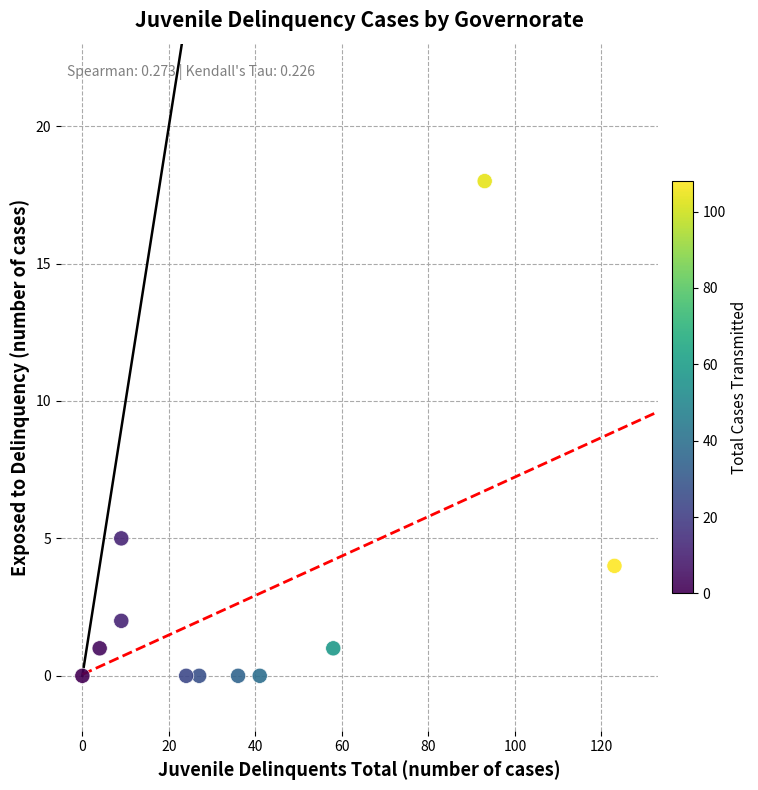

What Y value in the scatter plot is closest to 9?

5